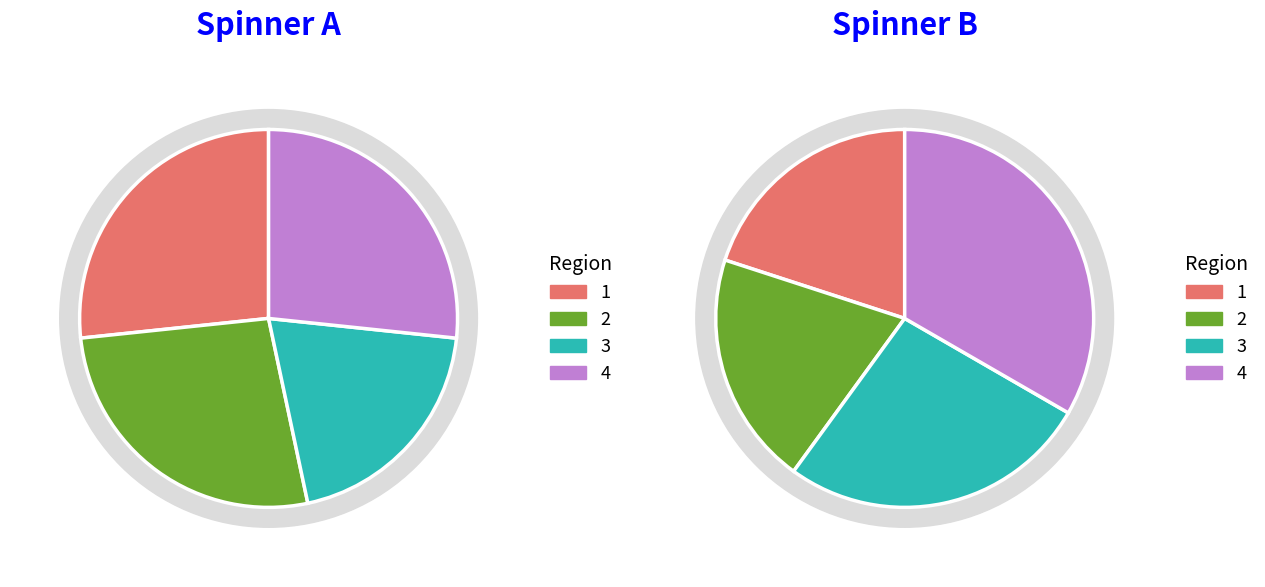

Is it true that 1 is 37% of the pie?

False